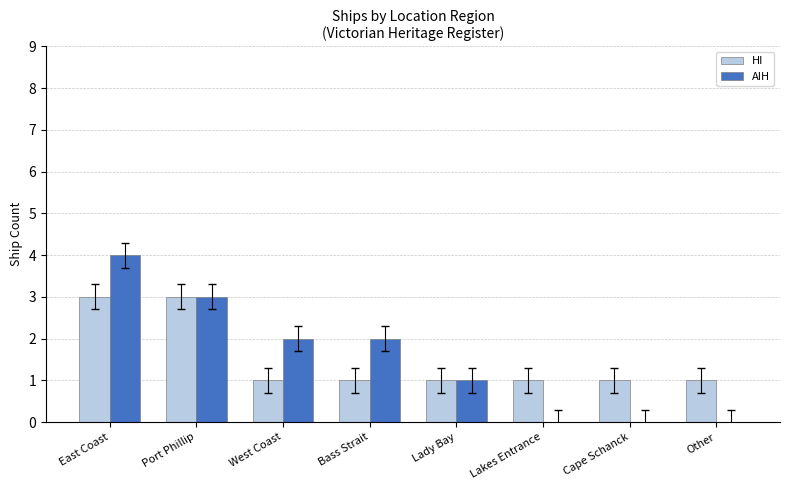

Are the bars horizontal?

No